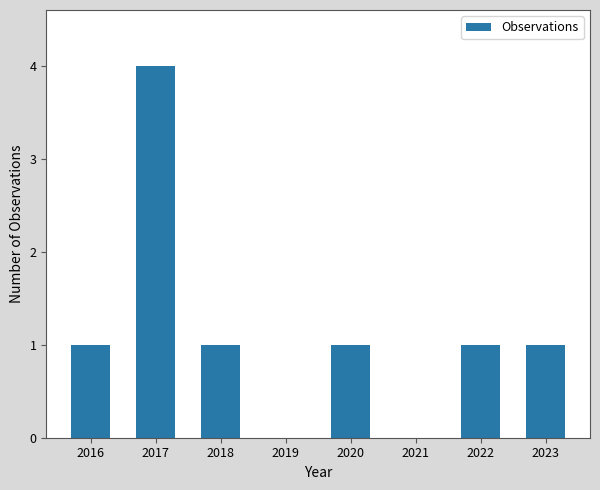

True or false: the data shows 2 at 2018.

False